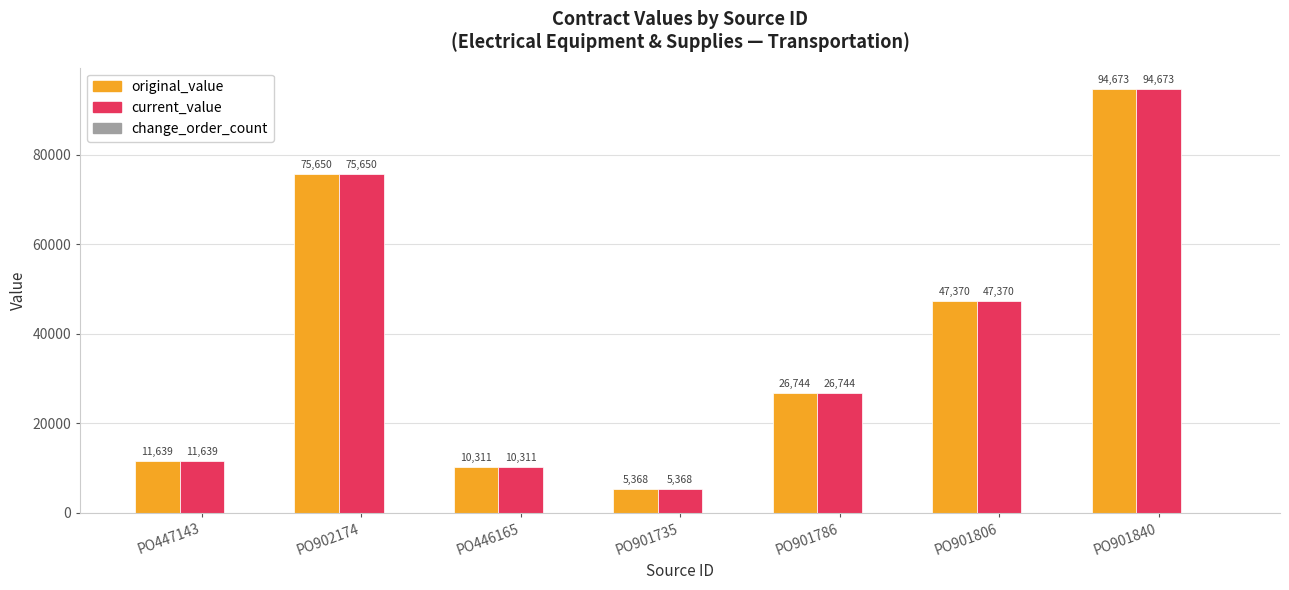

List the labels in order of current_value value, largest first.

PO901840, PO902174, PO901806, PO901786, PO447143, PO446165, PO901735